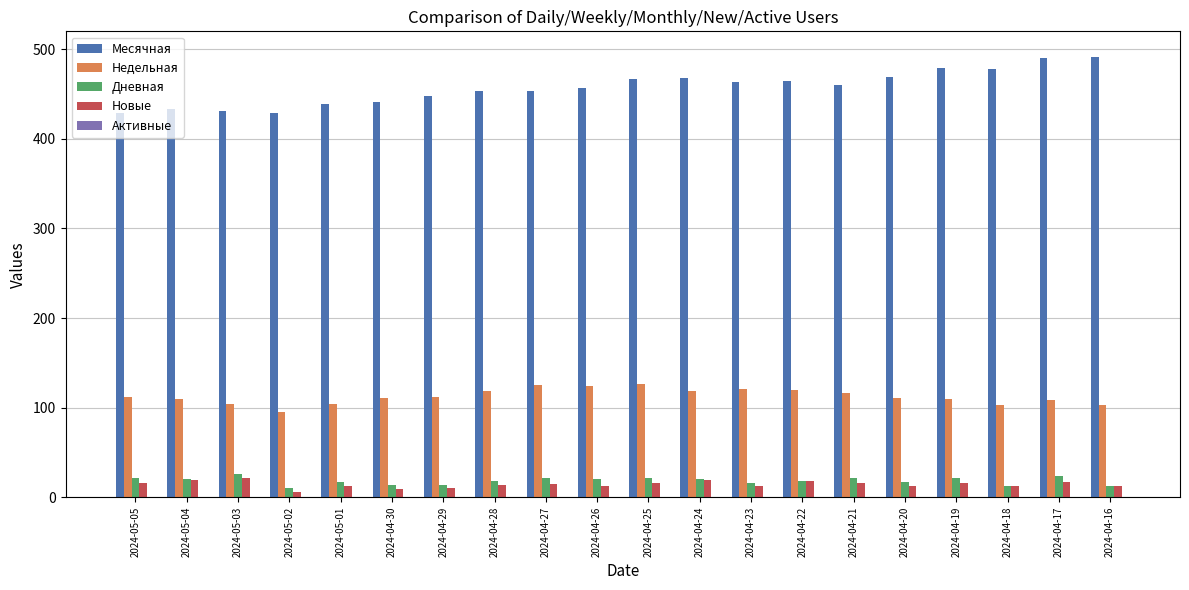

How many data points does each series have?

20